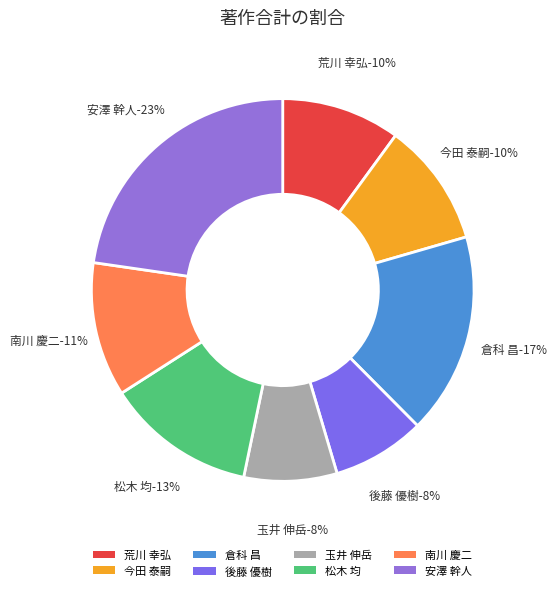

Which has a higher value, 荒川 幸弘 or 玉井 伸岳?

荒川 幸弘